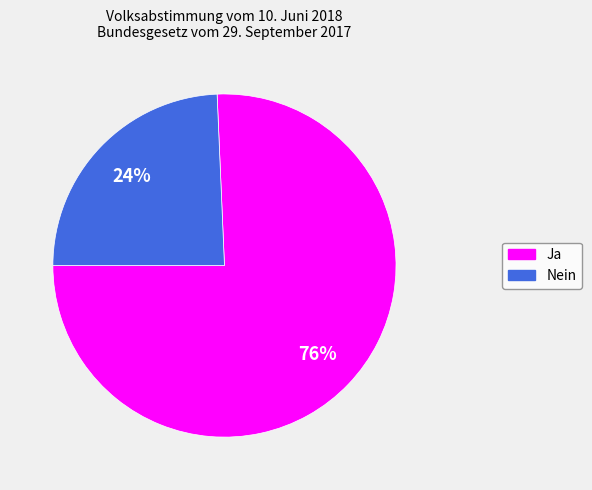

To the nearest percent, what is the average slice percentage?

50%